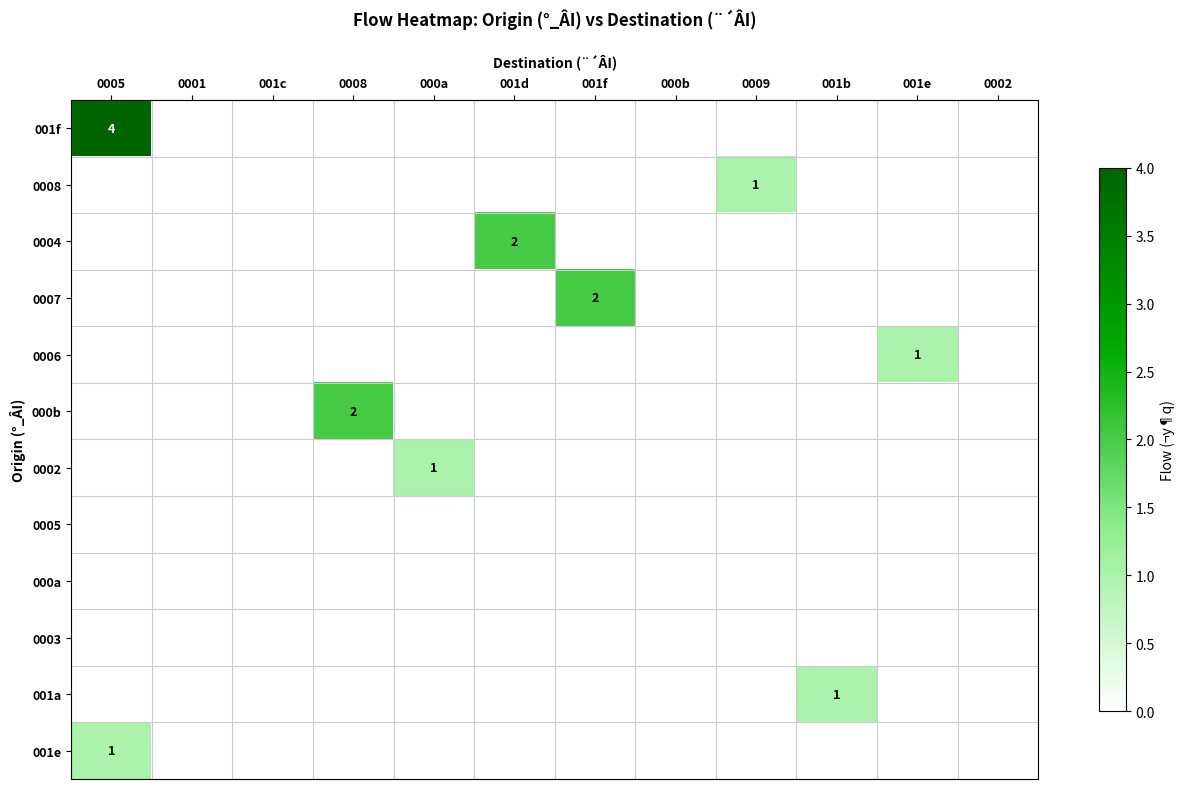

Which series has the largest total across all categories?

001f